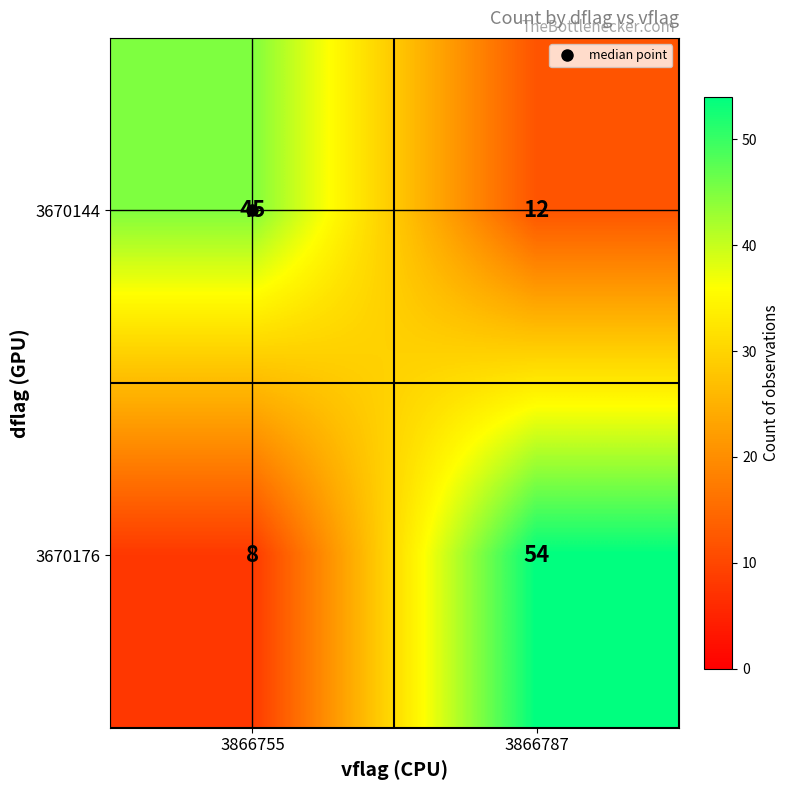

List the series in order of their overall mean, lowest first.

3670144, 3670176